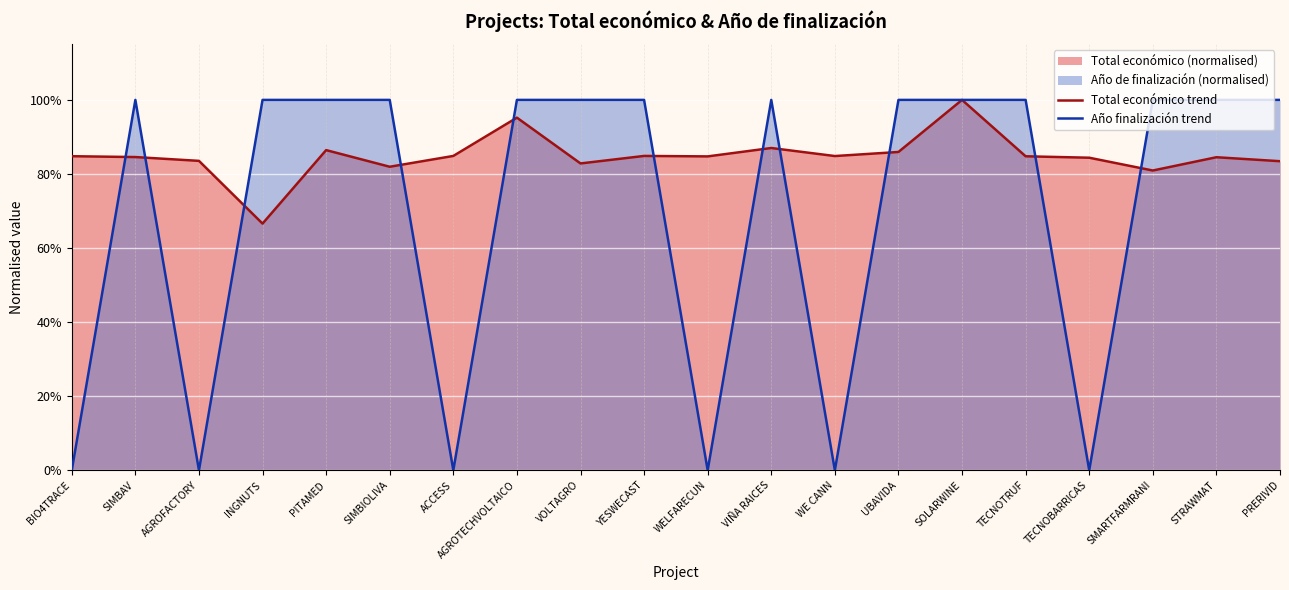

Reading left to right, list all the values displayed in this chart.

Total económico trend: 0.8	0.8	0.8	0.7	0.9	0.8	0.8	1.0	0.8	0.8	0.8	0.9	0.8	0.9	1.0	0.8	0.8	0.8	0.8	0.8
Año finalización trend: 0.0	1.0	0.0	1.0	1.0	1.0	0.0	1.0	1.0	1.0	0.0	1.0	0.0	1.0	1.0	1.0	0.0	1.0	1.0	1.0